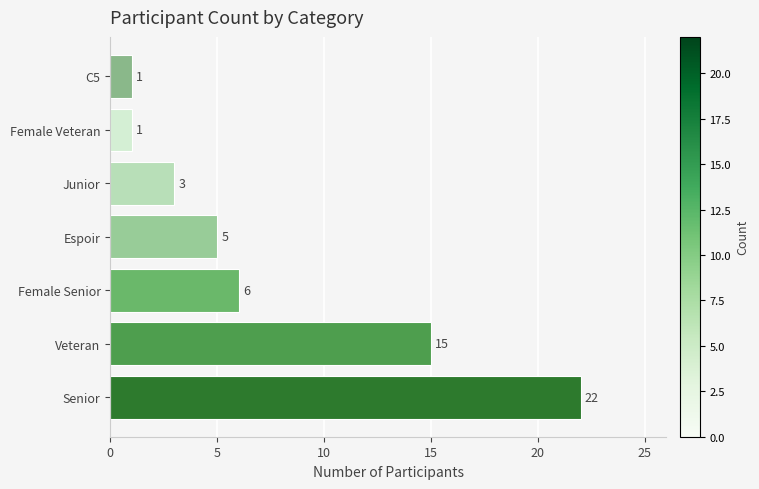

What is the change in value from Veteran to C5?

-14